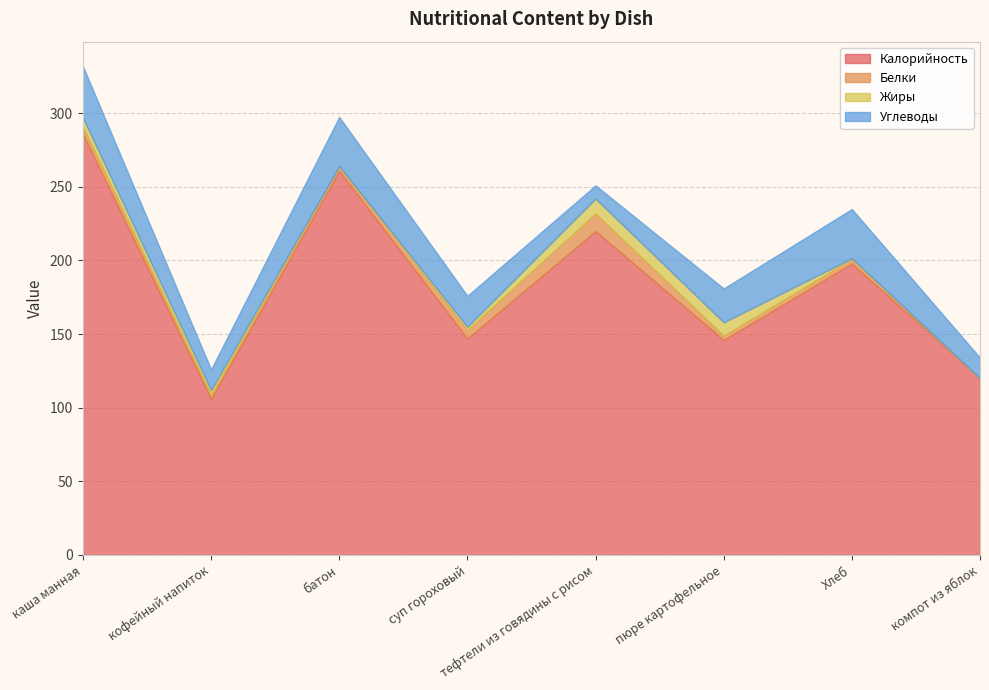

Where is the first local maximum for Белки?

тефтели из говядины с рисом